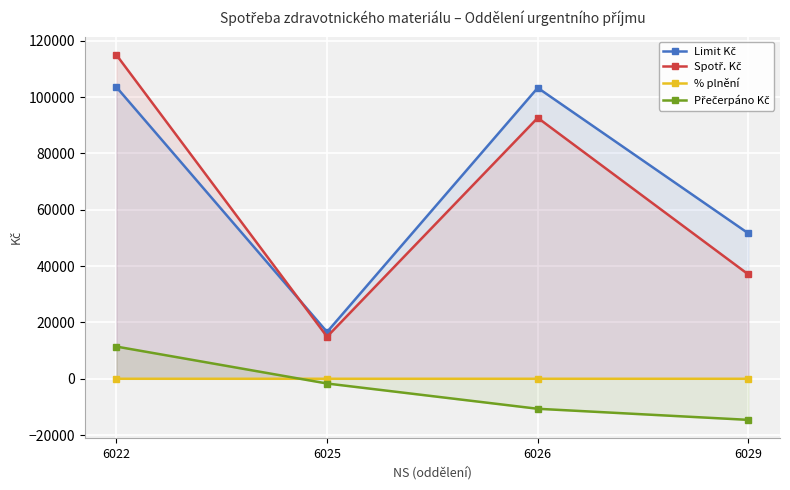

How many values in the Spotř. Kč series are below 92635?

2